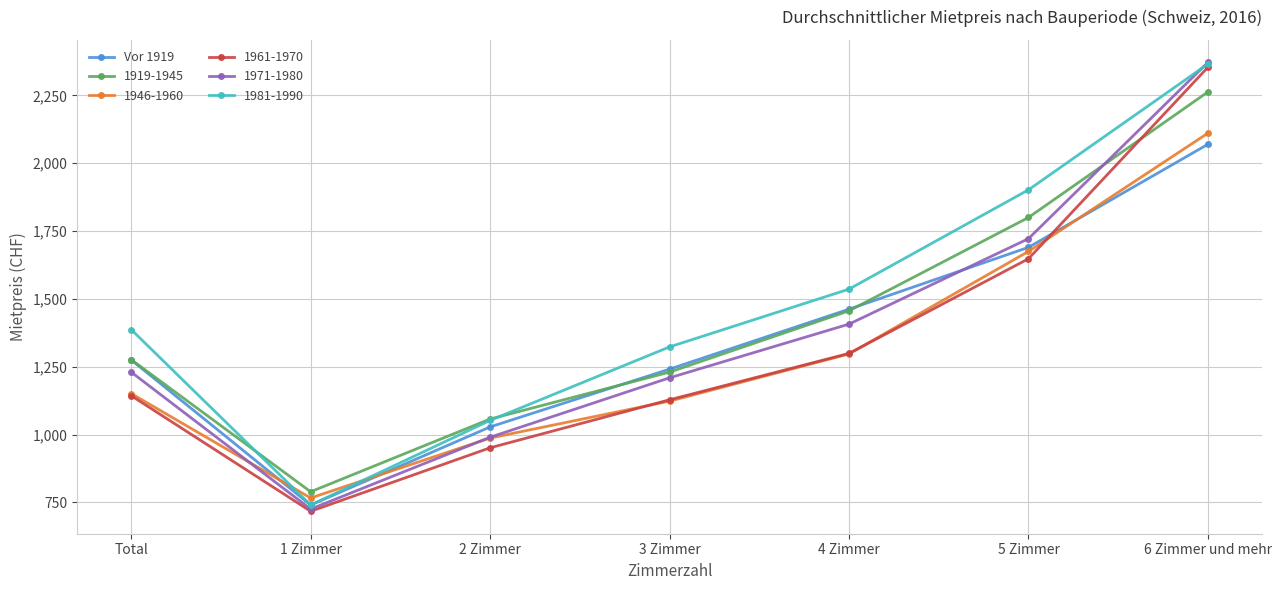

Which series has the largest range (max minus min)?

1971-1980